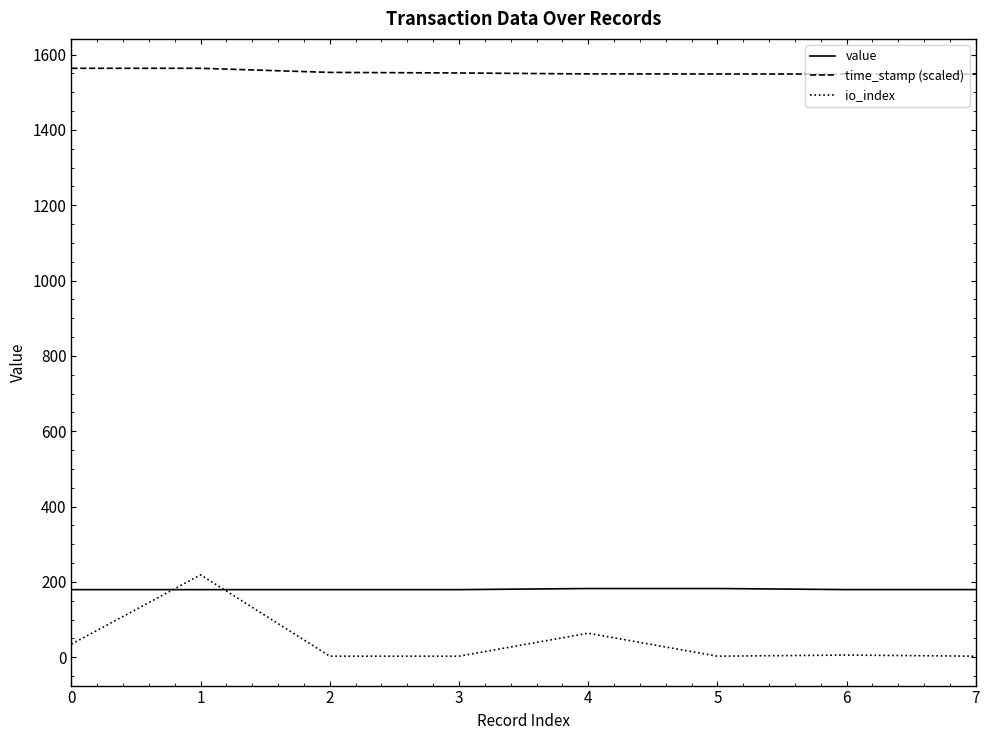

What is the difference between the second highest and second lowest values in the io_index series?

61.0